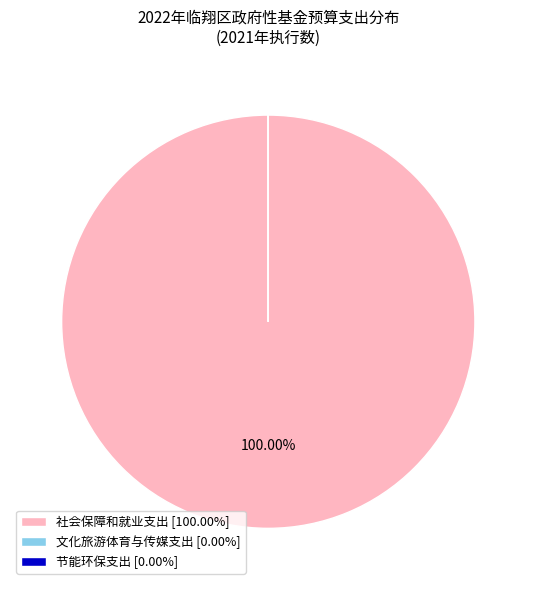

Is there a majority slice in this chart?

Yes